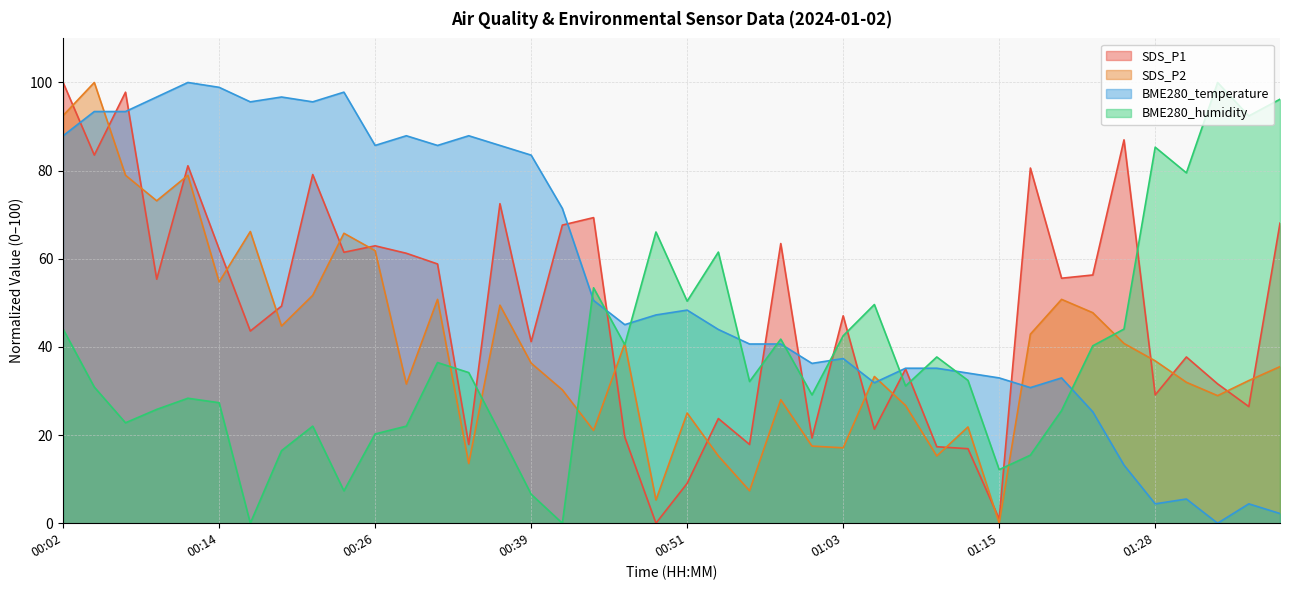

What is the difference between the maximum and minimum values in the BME280_humidity series?

100.0